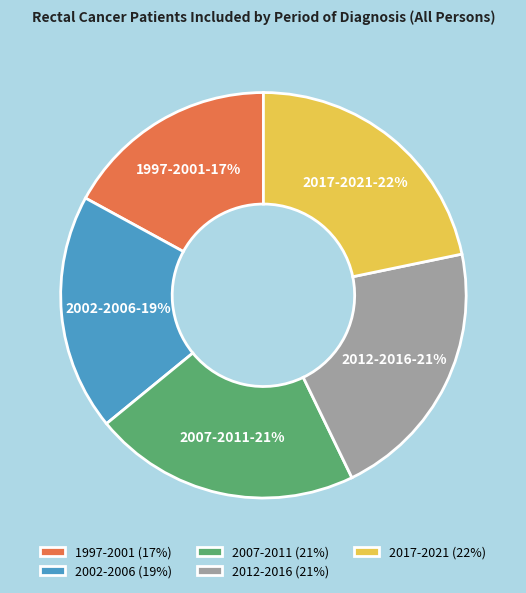

To the nearest percent, what percentage of the pie is 2007-2011?

21%